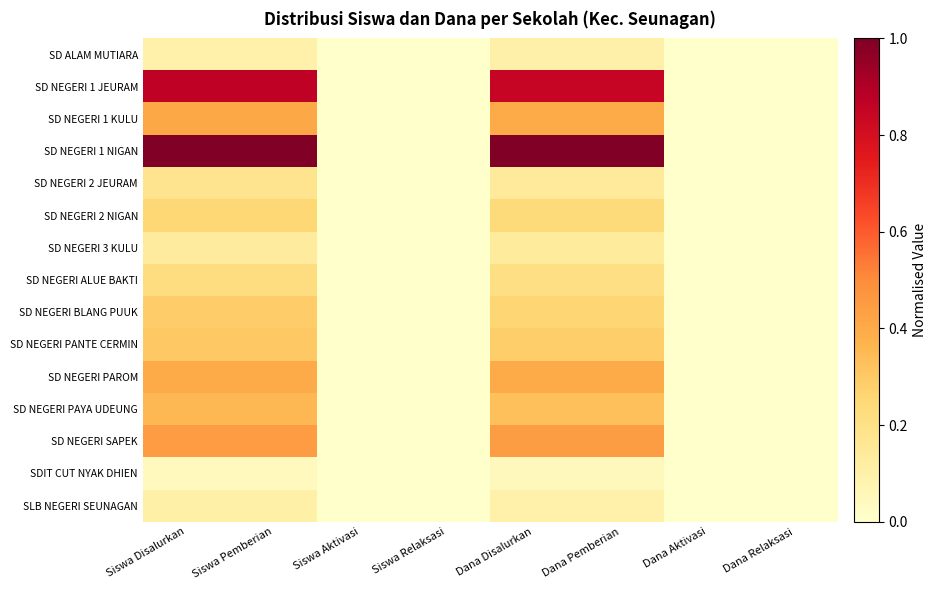

Rank the series by their maximum value, from lowest to highest.

SDIT CUT NYAK DHIEN, SD ALAM MUTIARA, SLB NEGERI SEUNAGAN, SD NEGERI 3 KULU, SD NEGERI 2 JEURAM, SD NEGERI ALUE BAKTI, SD NEGERI 2 NIGAN, SD NEGERI BLANG PUUK, SD NEGERI PANTE CERMIN, SD NEGERI PAYA UDEUNG, SD NEGERI PAROM, SD NEGERI 1 KULU, SD NEGERI SAPEK, SD NEGERI 1 JEURAM, SD NEGERI 1 NIGAN